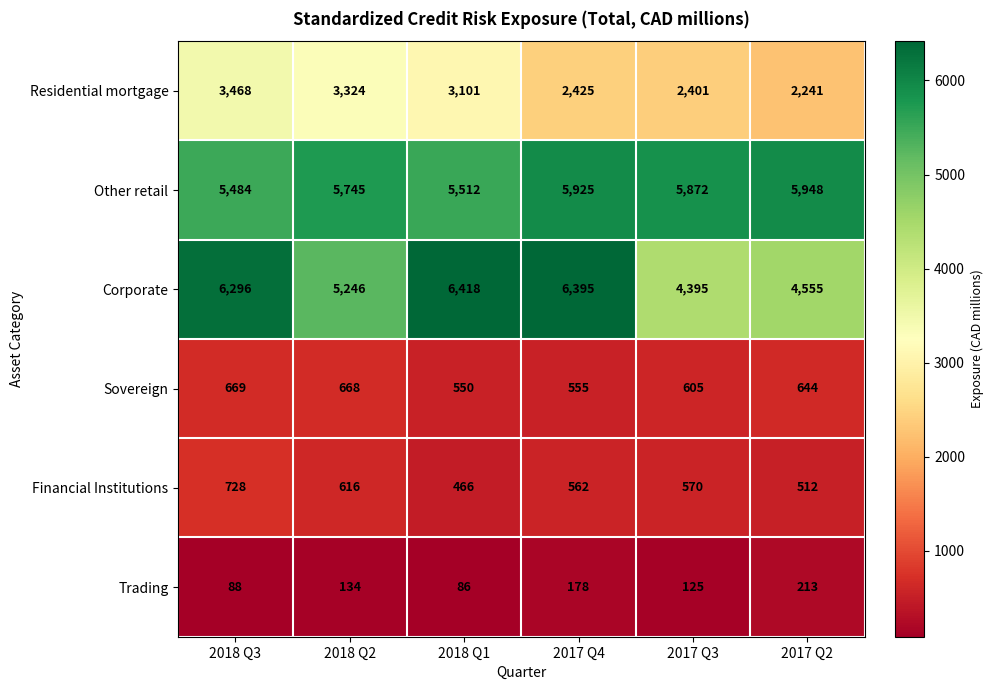

Which series has the widest spread of values?

Corporate